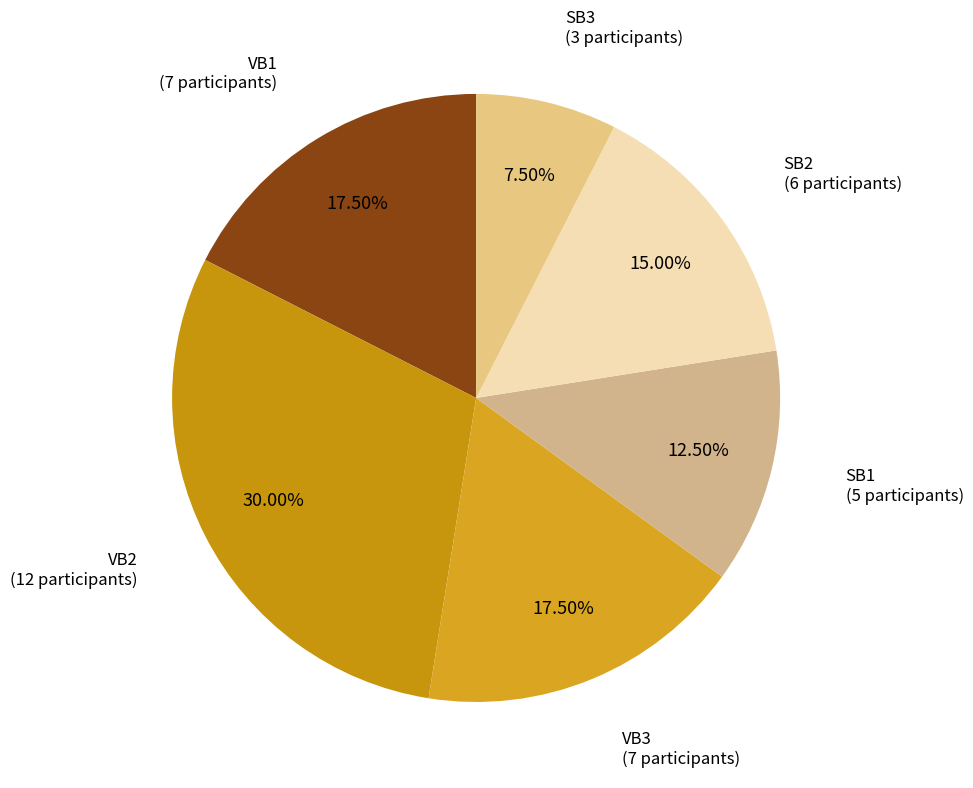

How many slices are in this pie chart?

6